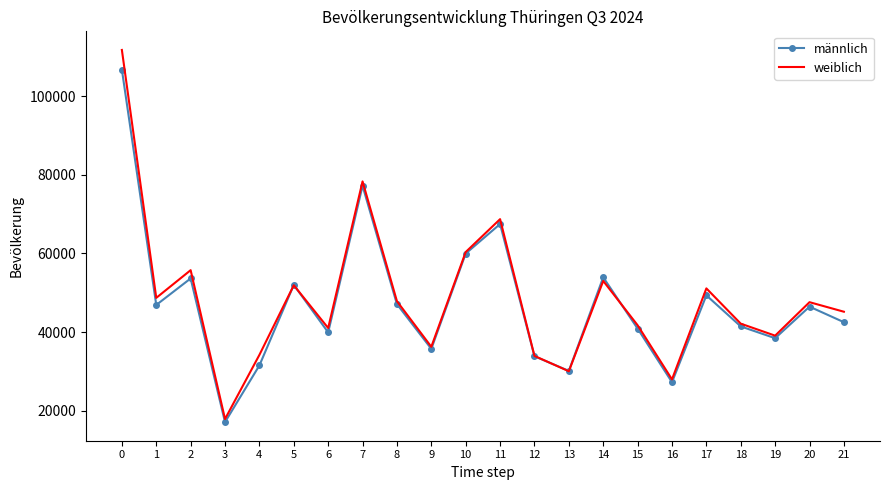

What is the average value of the männlich series?

47247